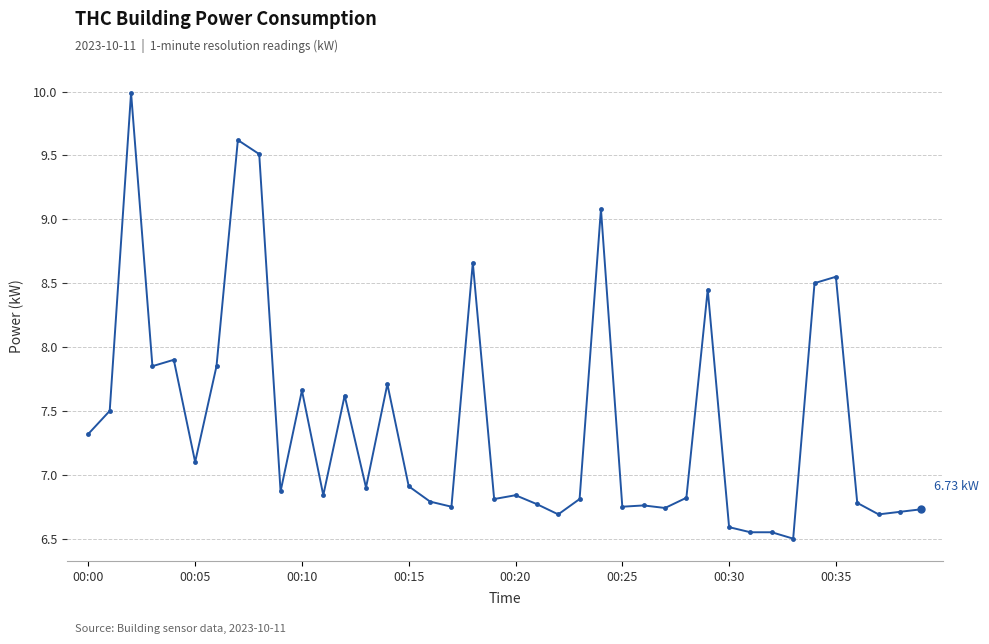

What is the difference between the second highest and second lowest values?

3.1